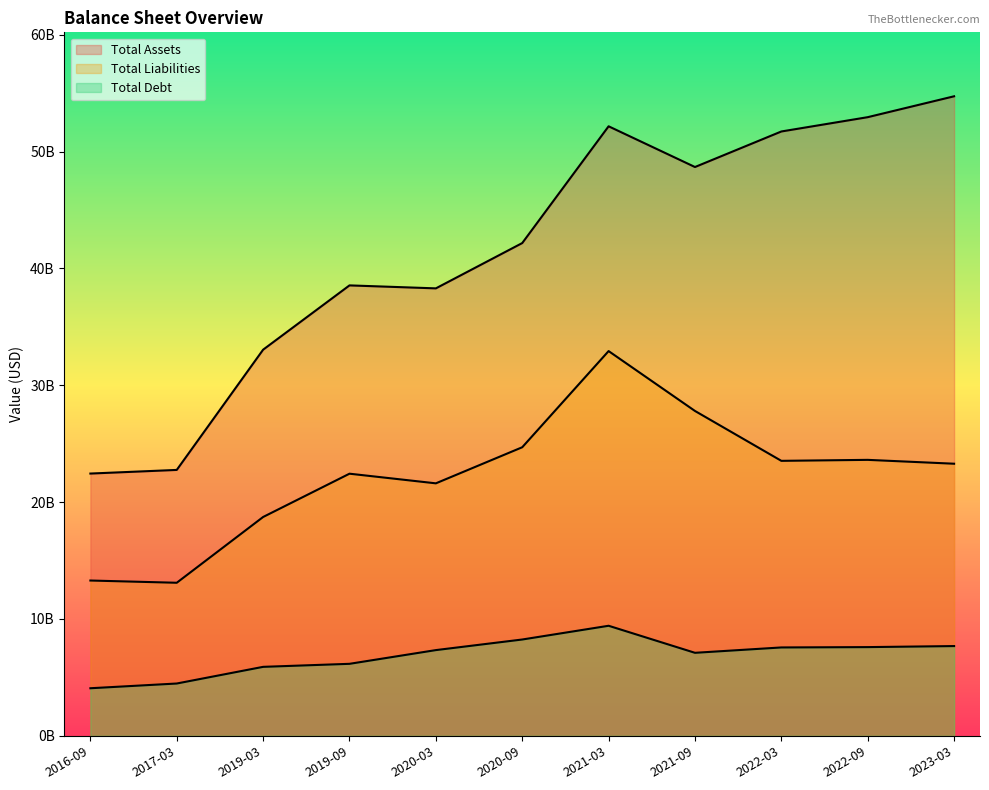

True or false: Total Debt and Total Assets cross at least once.

False